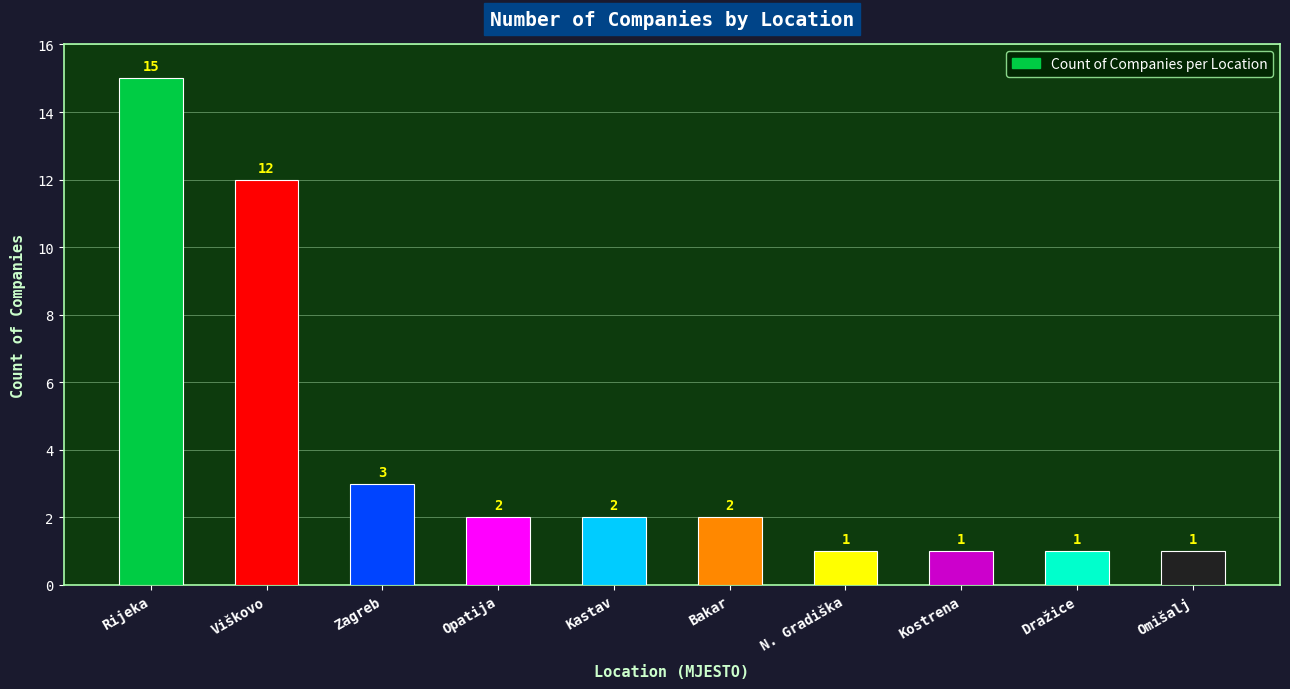

How many categories are shown in the chart?

10